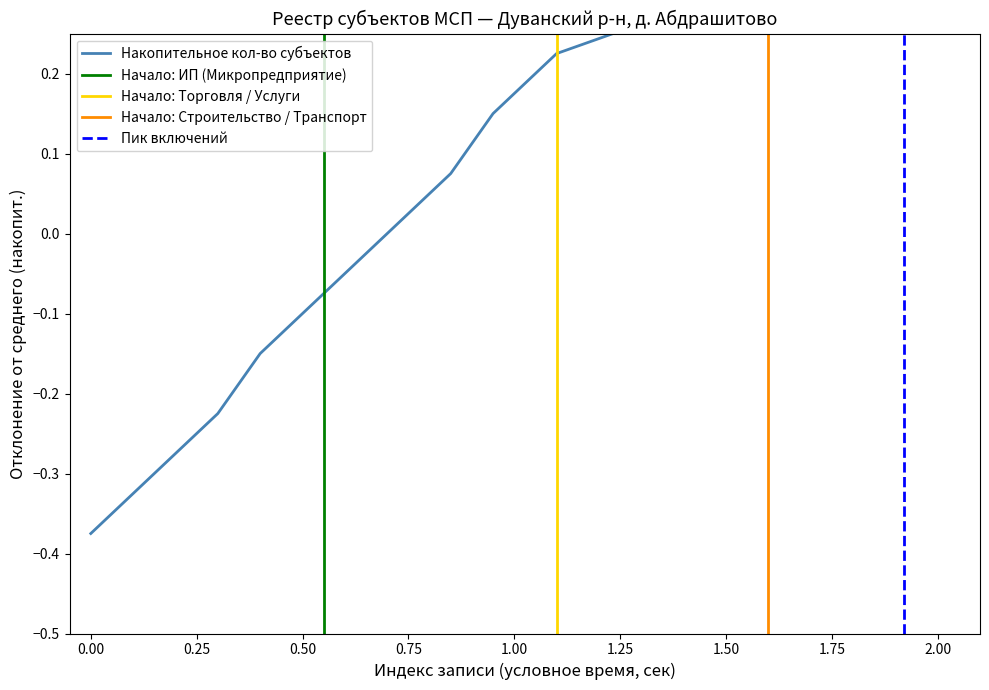

How many values are below zero?

5